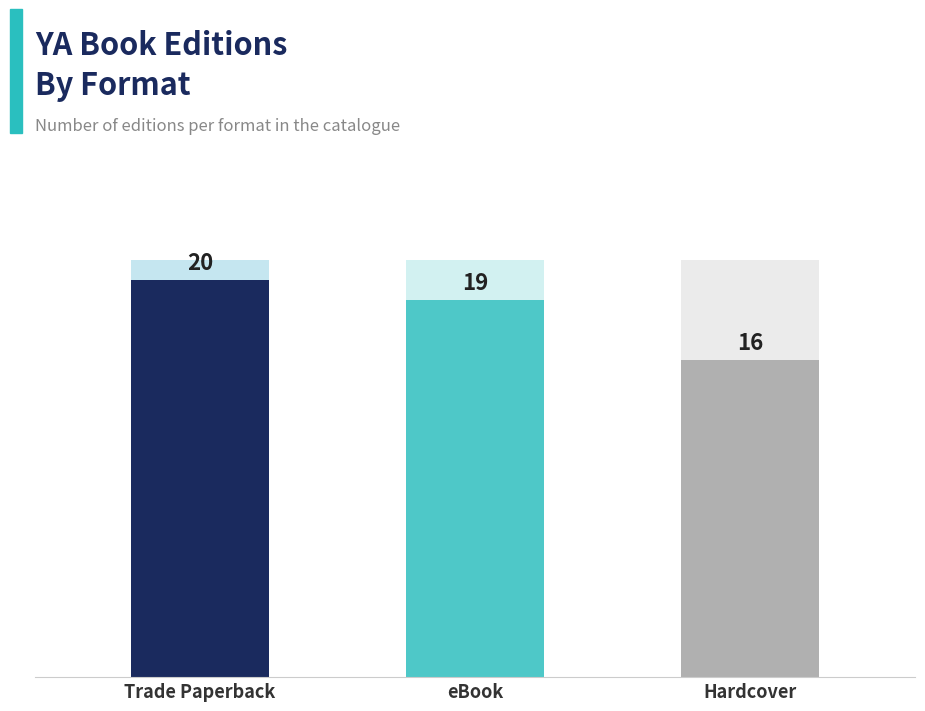

Between Hardcover and Trade Paperback, which is larger?

Trade Paperback